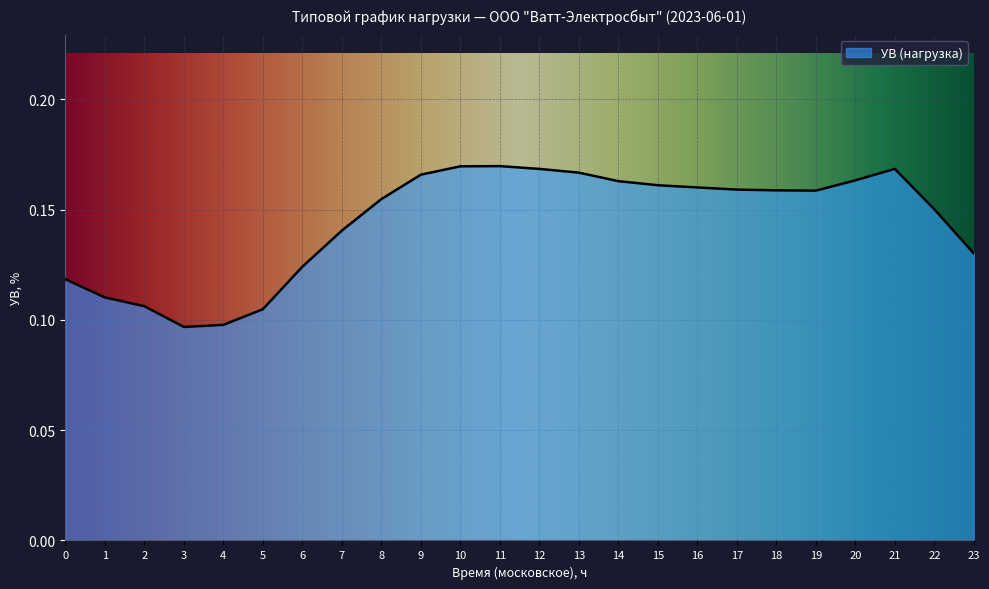

Which has a higher value, 1 or 14?

14